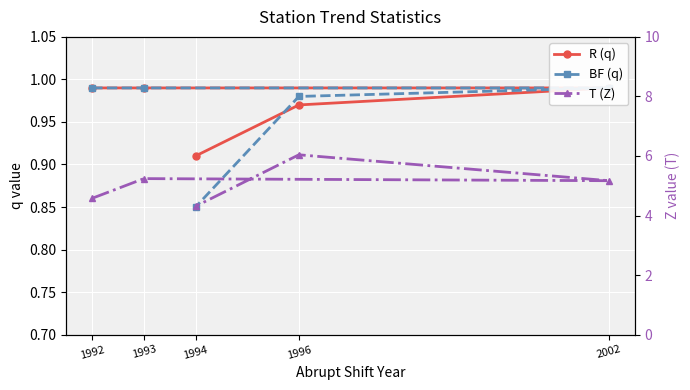

True or false: T (Z) and R (q) intersect in this chart.

False